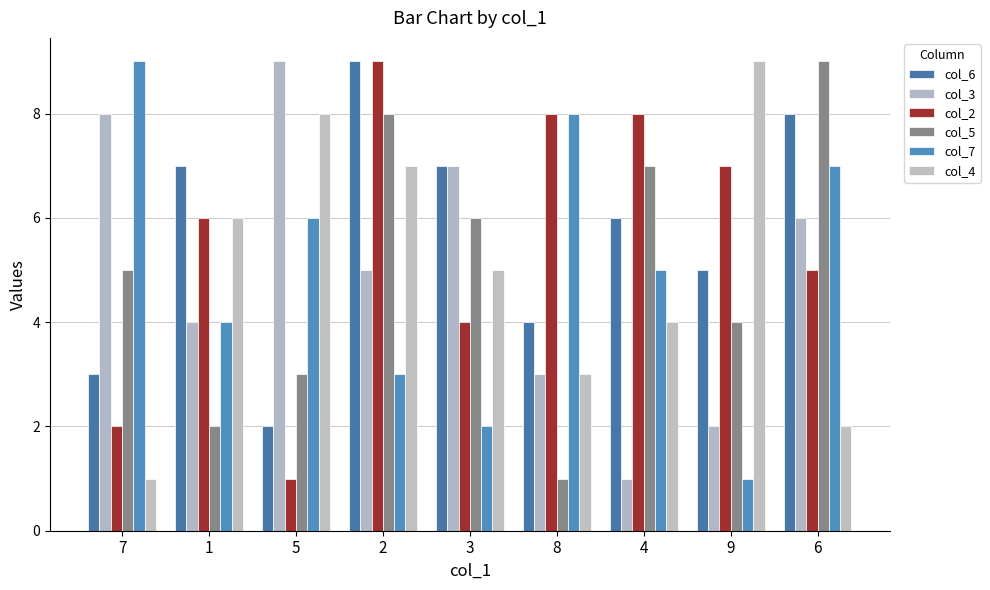

The col_4 series shows 1 at 3. True or false?

False